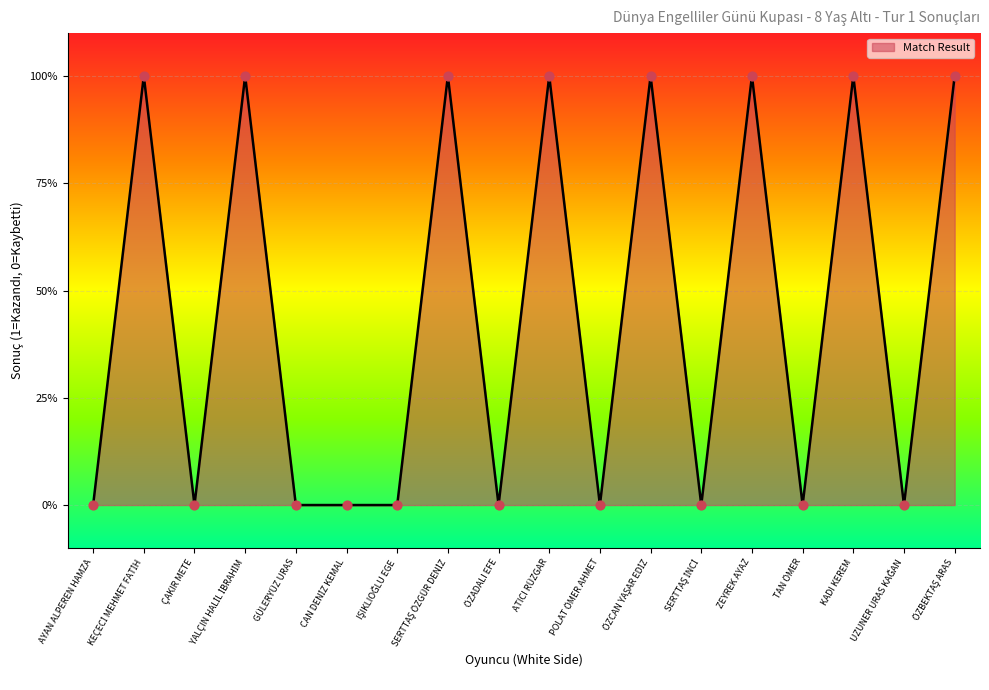

What is the change in value from YALÇIN HALİL İBRAHİM to POLAT ÖMER AHMET?

-1